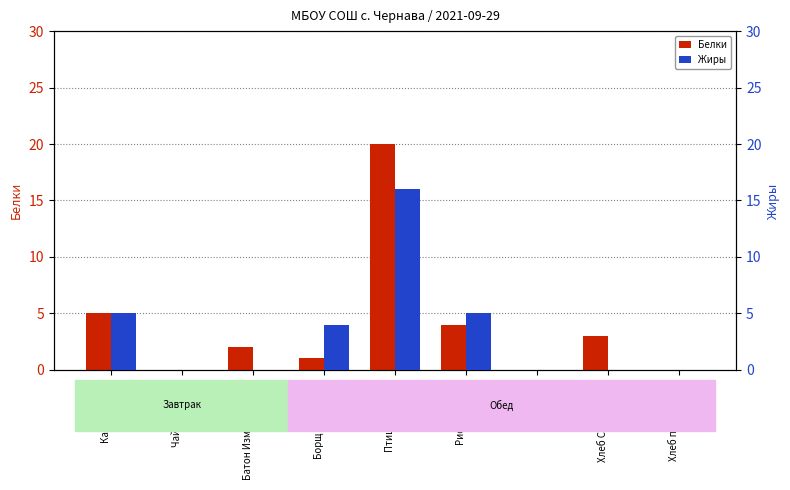

List the labels in order of Белки value, smallest first.

Чай с сахаром, Компот, Хлеб пшеничный, Борщ с капустой, Батон Измалковский, Хлеб Слободской, Рис отварной, Каша манная, Птица тушеная